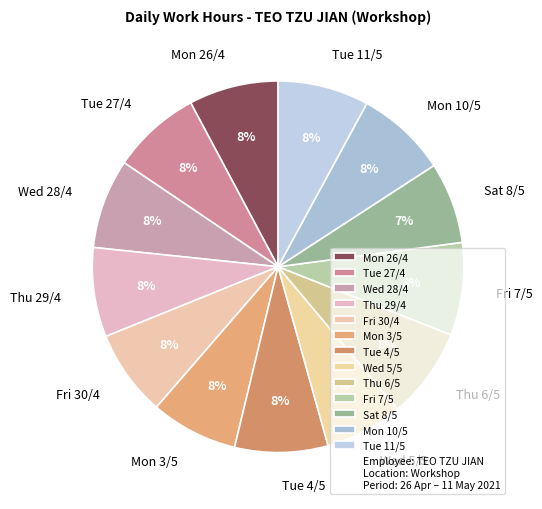

True or false: Fri 7/5 accounts for 8% of the total.

True